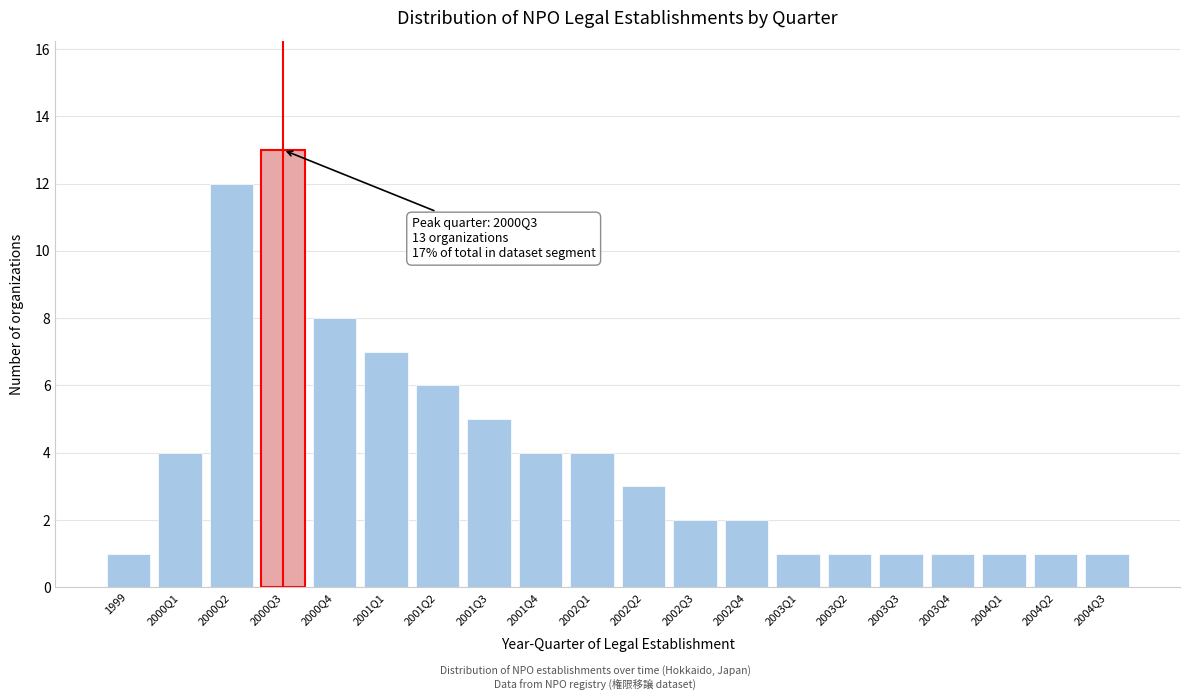

Reading left to right, list all the values displayed in this chart.

1	4	12	13	8	7	6	5	4	4	3	2	2	1	1	1	1	1	1	1